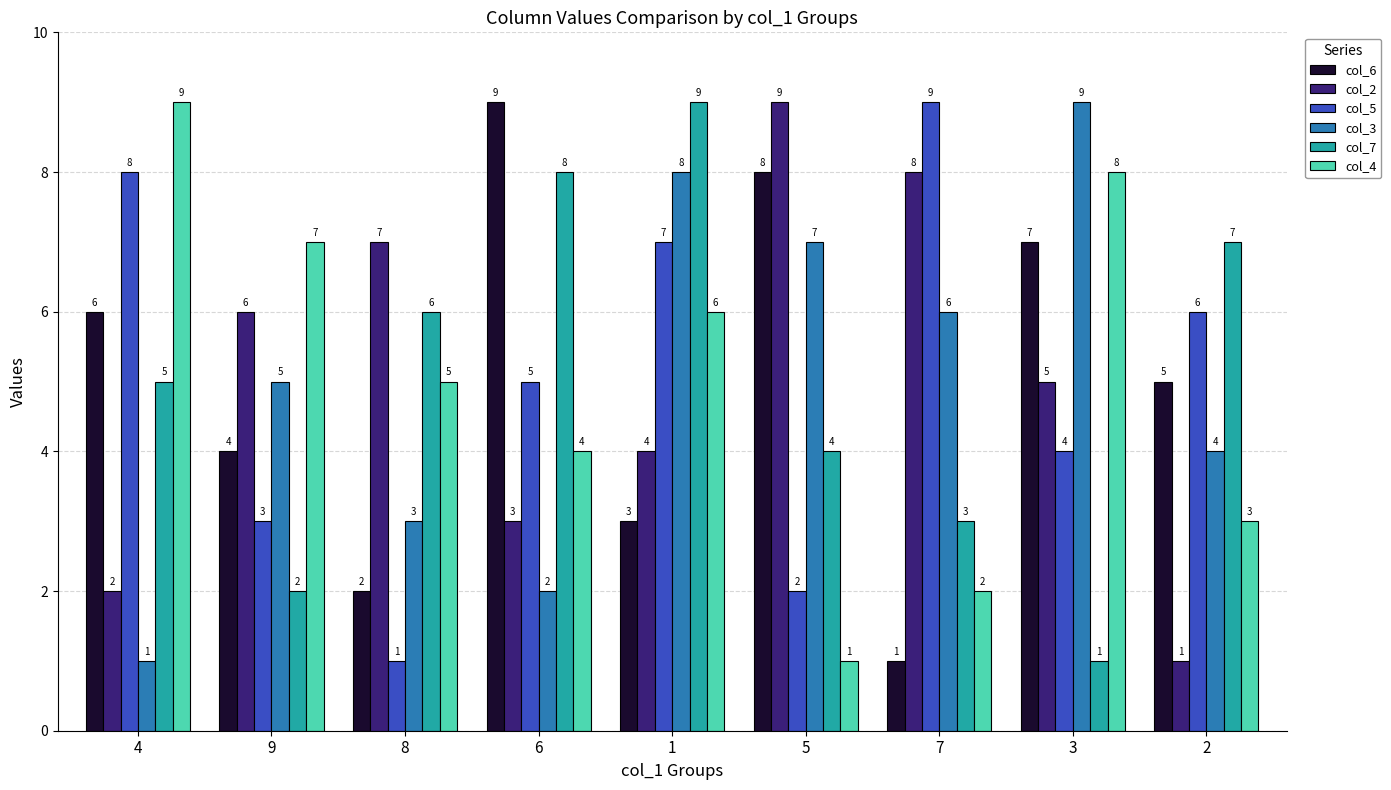

What is the difference between the highest and lowest values at 5?

8